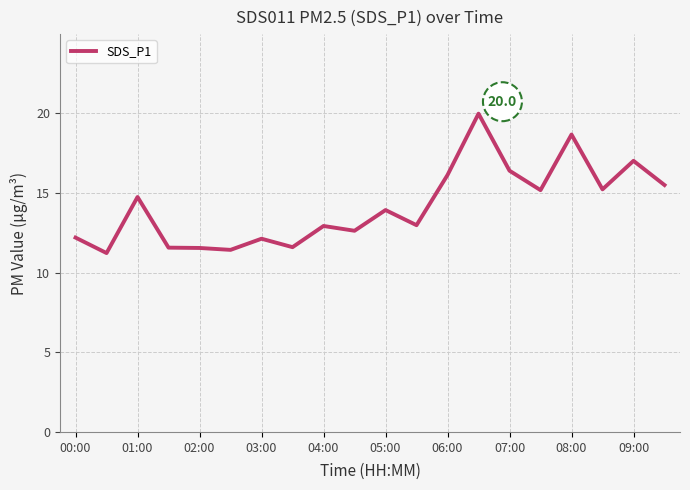

True or false: there are more than 2 points higher than both neighbors.

True